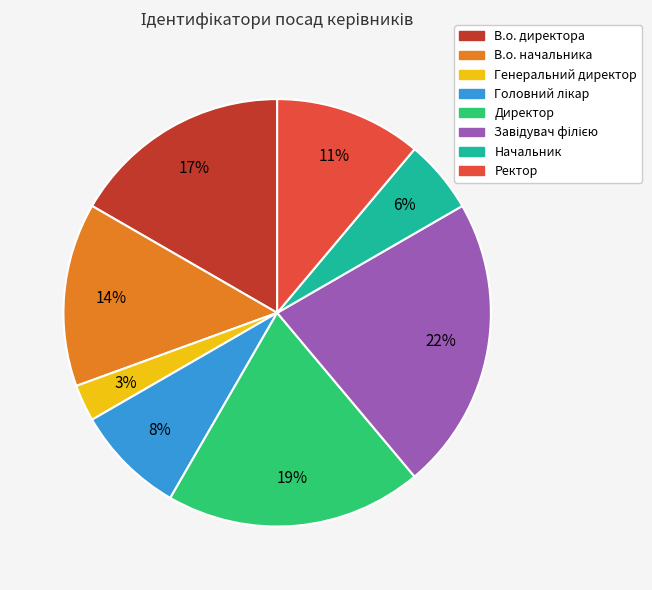

How many segments does this pie chart have?

8